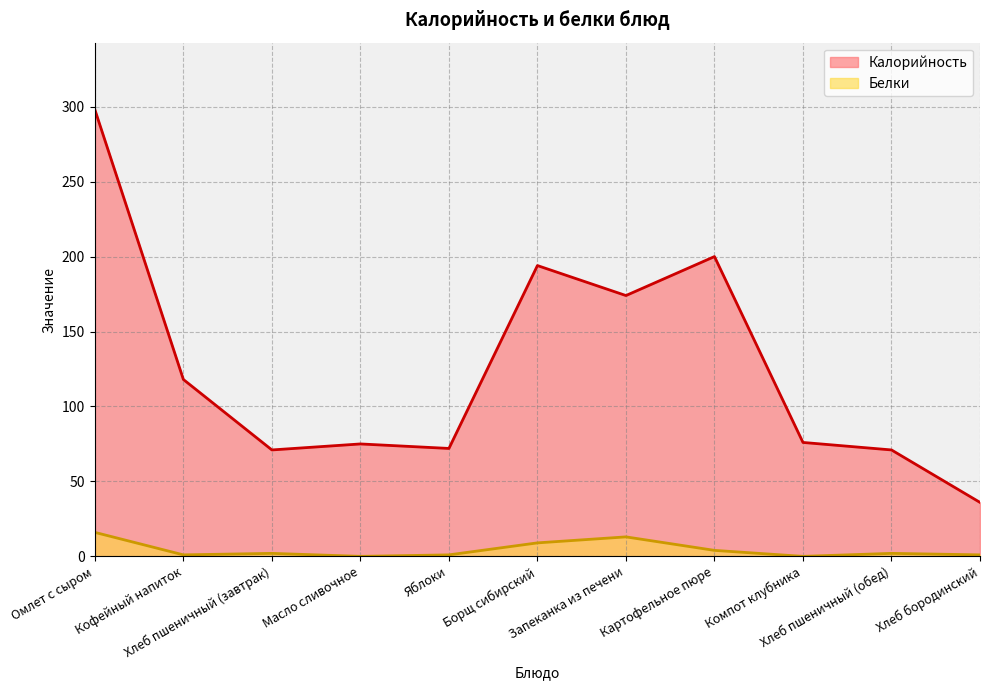

Rank the categories by Белки value from highest to lowest.

Омлет с сыром, Запеканка из печени, Борщ сибирский, Картофельное пюре, Хлеб пшеничный (завтрак), Хлеб пшеничный (обед), Кофейный напиток, Яблоки, Хлеб бородинский, Масло сливочное, Компот клубника